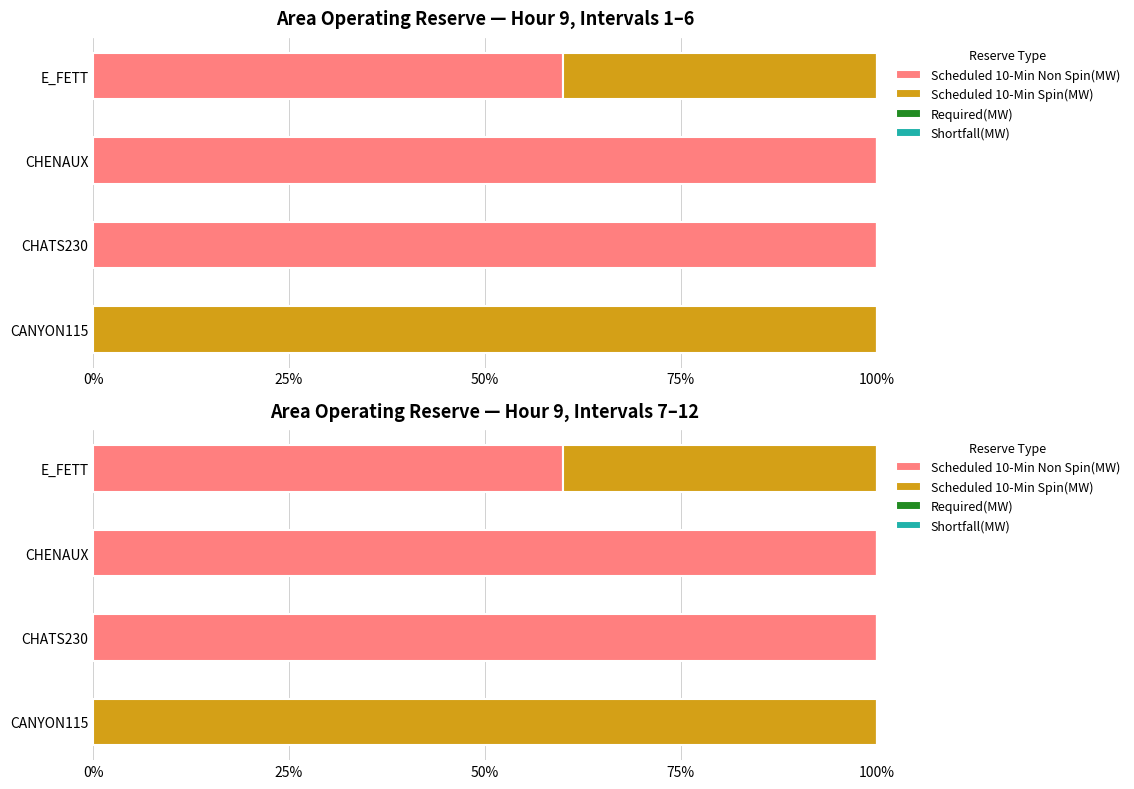

Which series has the widest spread of values?

Scheduled 10-Min Non Spin(MW)